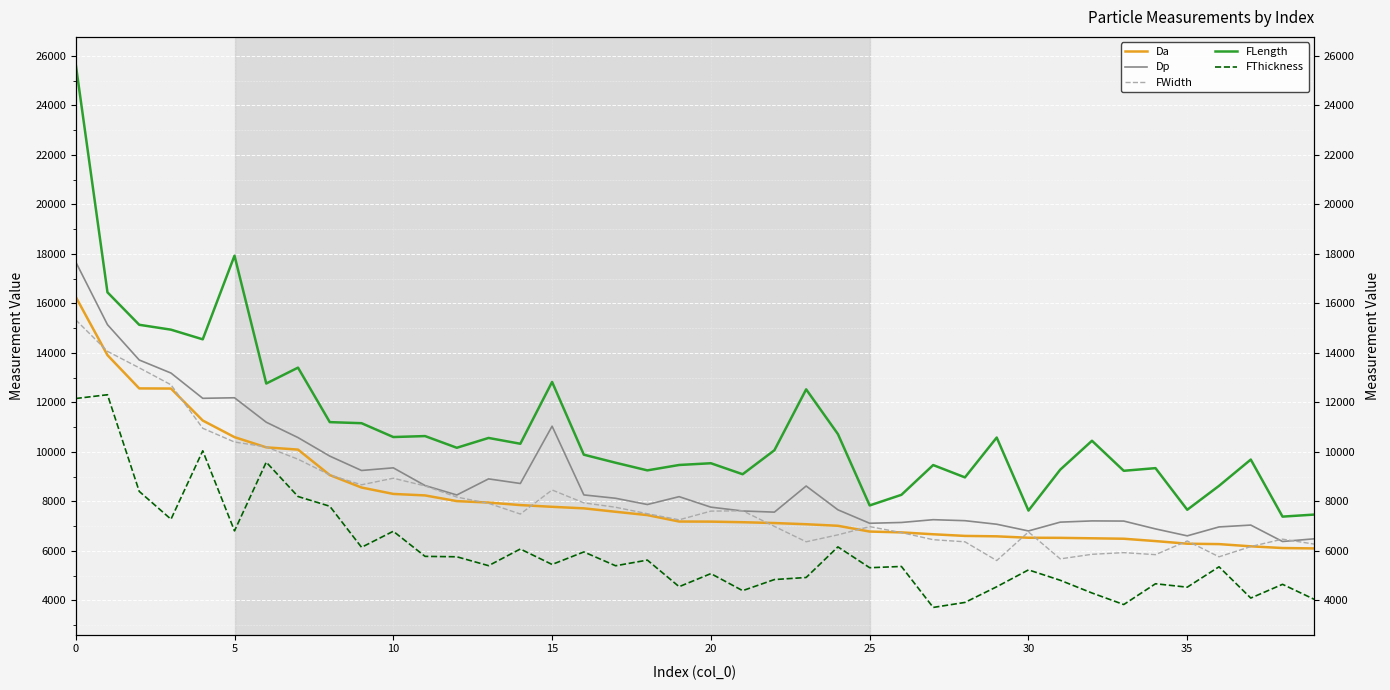

Reading left to right, list all the values displayed in this chart.

Da: 16260.9	13904.4	12560.2	12554.3	11262.2	10591.5	10178.5	10087.6	9058.3	8555.3	8296.4	8236.5	8005.9	7947.8	7845.9	7775.9	7714.5	7575.0	7441.3	7181.5	7177.5	7153.6	7120.4	7072.0	7009.6	6776.3	6742.5	6666.7	6600.2	6583.4	6526.0	6521.7	6503.9	6486.4	6391.0	6285.5	6269.1	6179.5	6110.6	6095.1
Dp: 17672.4	15136.0	13708.0	13180.5	12159.8	12181.9	11194.1	10573.0	9824.7	9243.9	9350.7	8634.9	8253.9	8904.5	8718.4	11033.2	8256.7	8121.0	7868.8	8186.2	7762.2	7607.6	7561.1	8616.6	7654.7	7111.0	7143.0	7256.0	7215.5	7072.1	6800.7	7156.6	7206.4	7200.2	6883.4	6602.9	6963.1	7038.0	6374.2	6483.5
FWidth: 15330.5	14057.9	13391.8	12706.0	10950.1	10393.5	10195.8	9698.9	9066.0	8665.6	8930.9	8619.3	8169.1	7916.8	7483.9	8456.5	7935.6	7758.1	7497.0	7250.5	7601.9	7614.8	6985.2	6363.0	6643.6	6976.0	6733.5	6447.3	6362.3	5604.3	6760.2	5672.3	5857.0	5924.4	5842.6	6395.9	5756.2	6170.1	6469.6	6269.1
FLength: 25665.4	16442.3	15130.8	14933.3	14543.3	17923.3	12757.3	13399.6	11197.8	11154.5	10595.3	10634.2	10161.8	10558.5	10323.9	12821.1	9882.0	9556.9	9248.3	9466.0	9536.3	9092.4	10061.3	12522.1	10715.3	7831.3	8260.9	9463.4	8964.4	10574.8	7623.9	9276.4	10444.8	9231.7	9338.6	7656.6	8622.7	9685.0	7379.6	7462.6
FThickness: 12151.9	12304.3	8399.7	7274.0	10039.1	6804.2	9580.7	8192.0	7798.9	6140.2	6788.5	5773.6	5757.2	5397.9	6071.3	5447.0	5953.0	5394.1	5623.3	4548.7	5077.0	4388.6	4837.0	4920.2	6157.4	5315.1	5366.3	3710.3	3912.6	4545.8	5227.7	4808.1	4294.1	3827.1	4667.1	4528.7	5353.4	4089.0	4644.3	4036.3